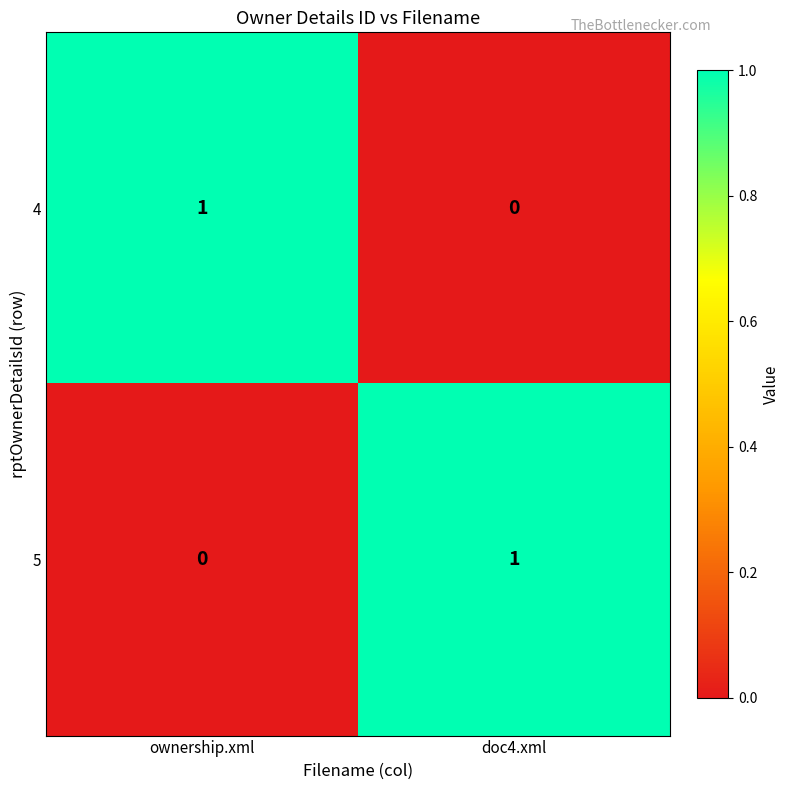

True or false: 4 has a value of -1 at doc4.xml.

False